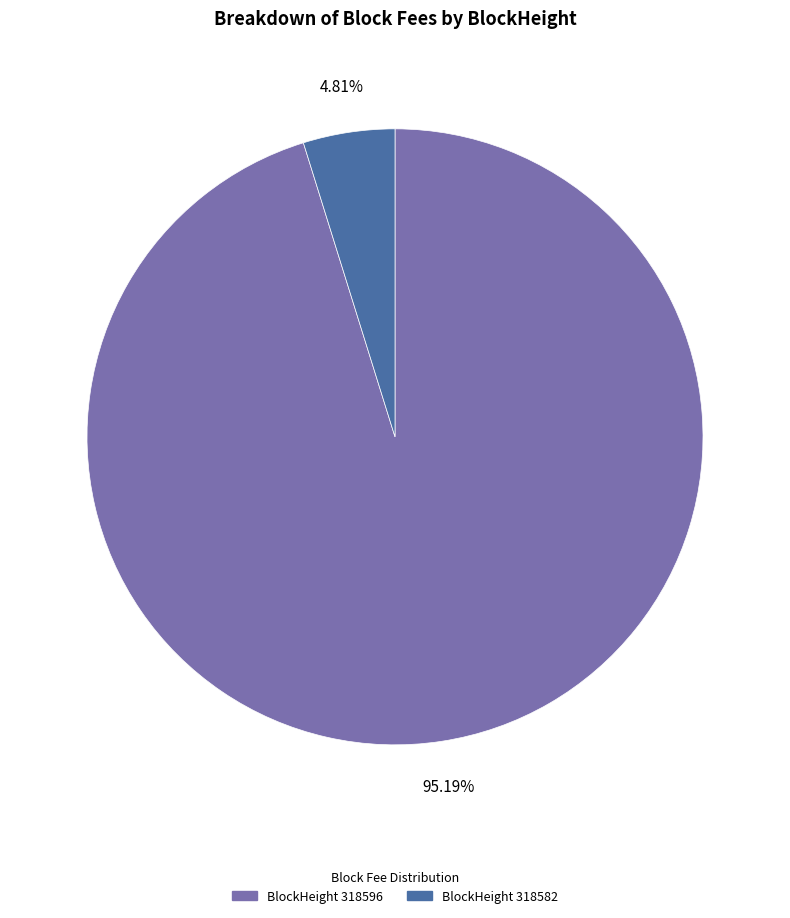

Is there any slice that represents more than half of the pie?

Yes